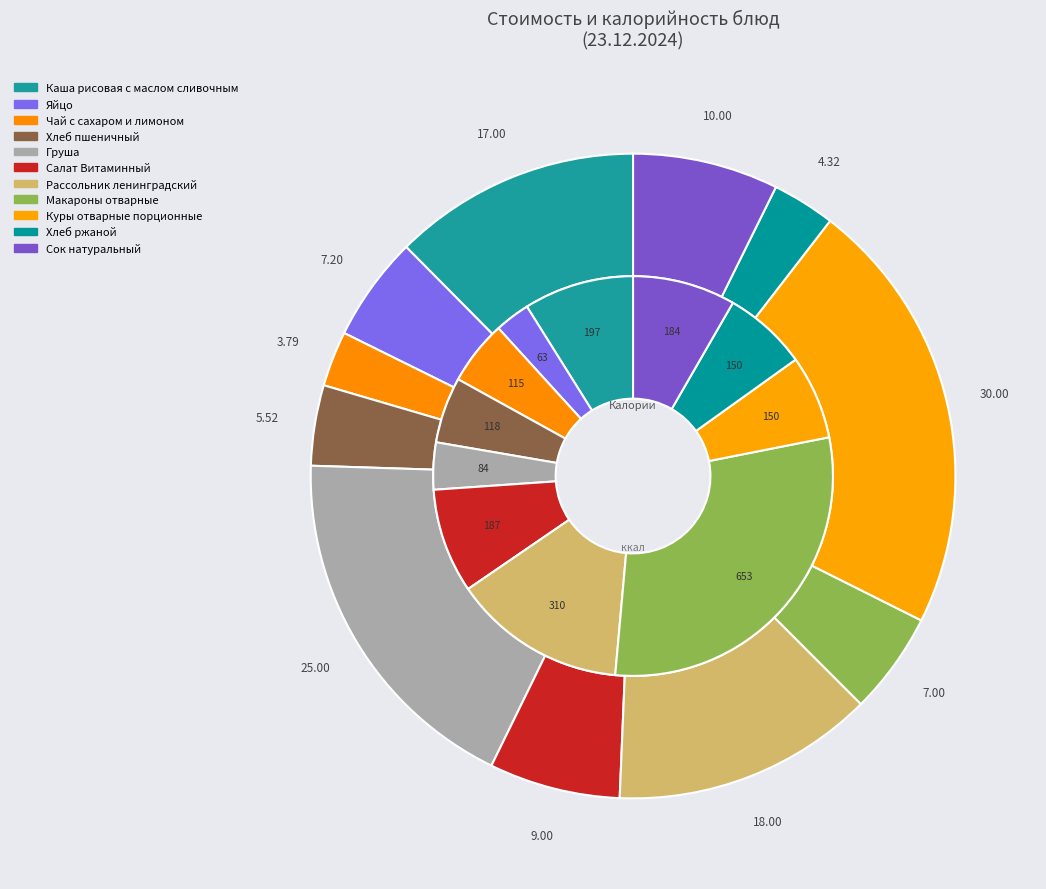

True or false: Хлеб пшеничный accounts for 1% of the total.

False